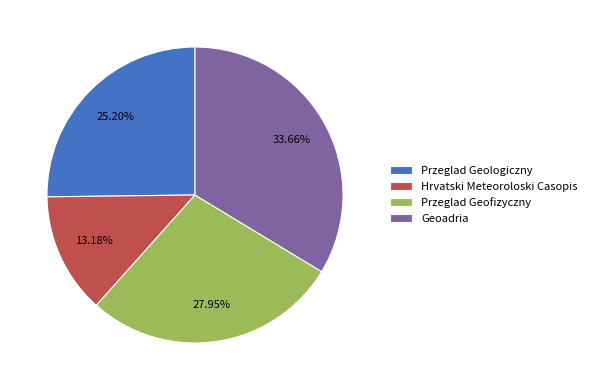

How many slices are in this pie chart?

4